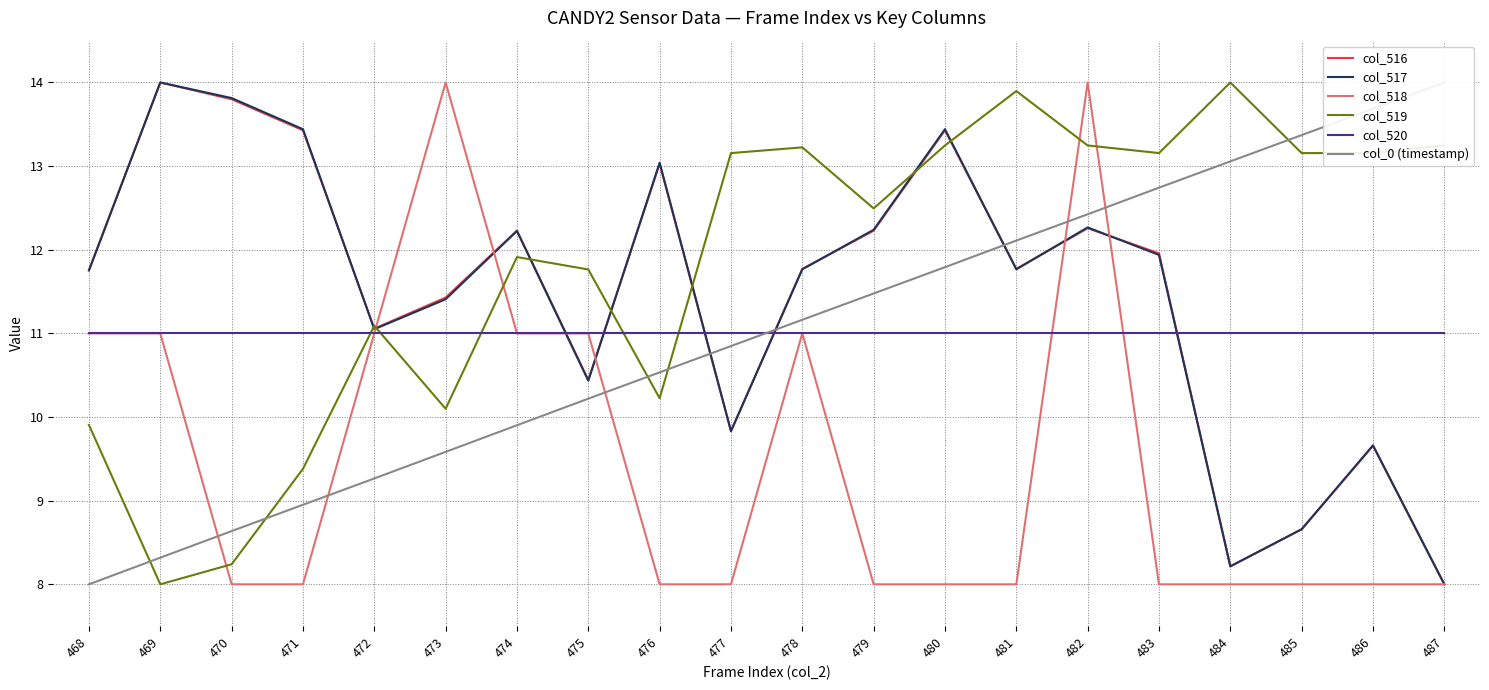

Which category has the lowest value in the col_519 series?

469